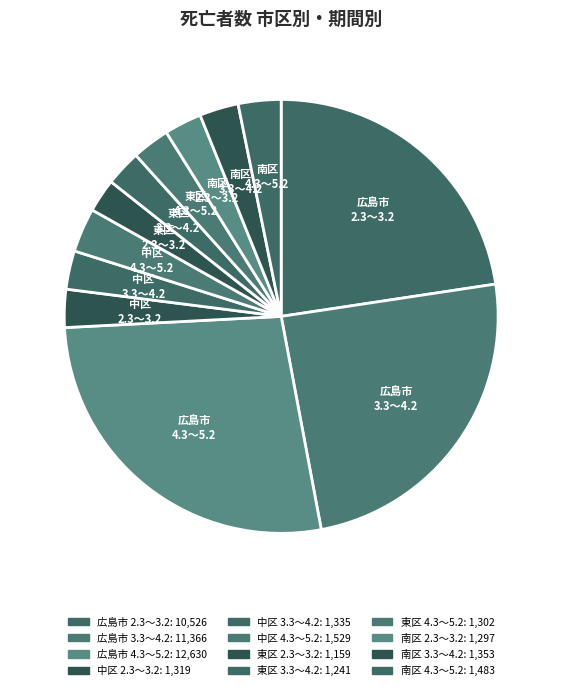

Is the sum of 中区 2.3～3.2 and 広島市 2.3～3.2 greater than half?

No